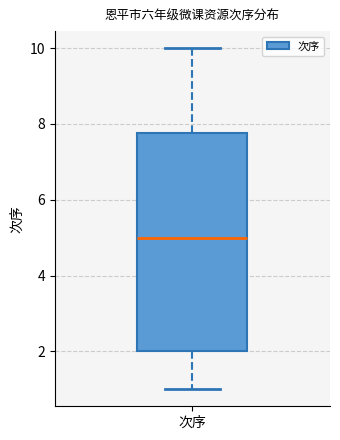

Where does the median line of the box for 次序 sit on the y-axis? The values are not printed on the chart, so give them approximately, as read against the axis.

5.0